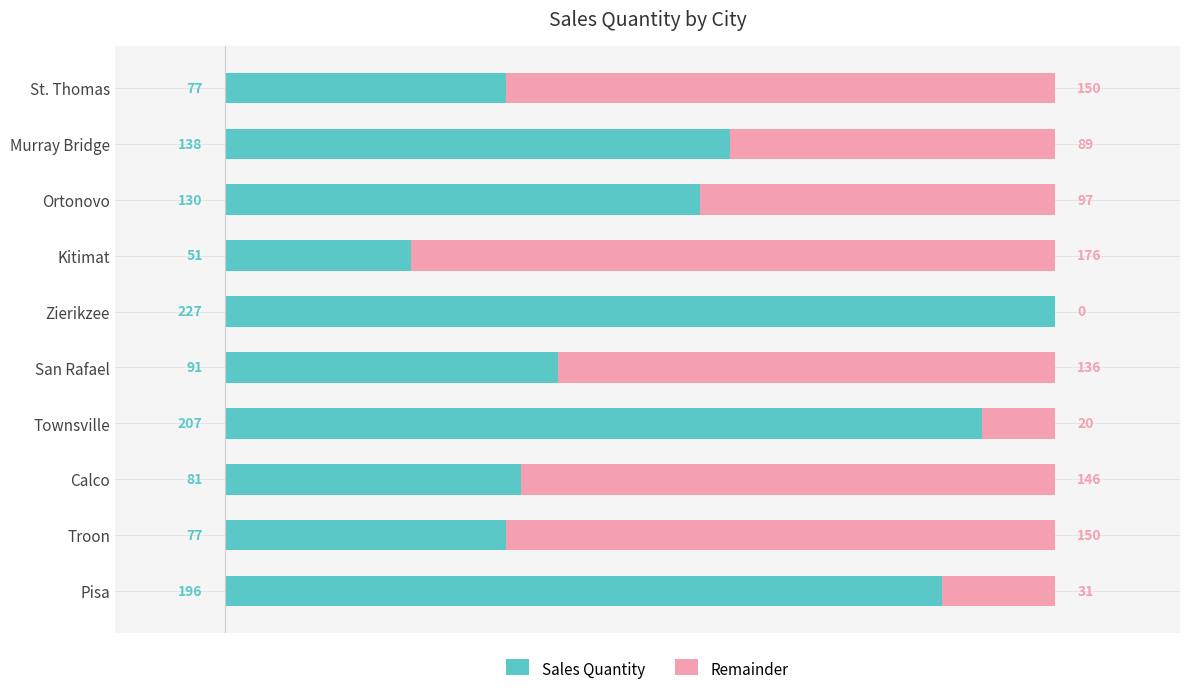

What is the total value across all series at St. Thomas?

227